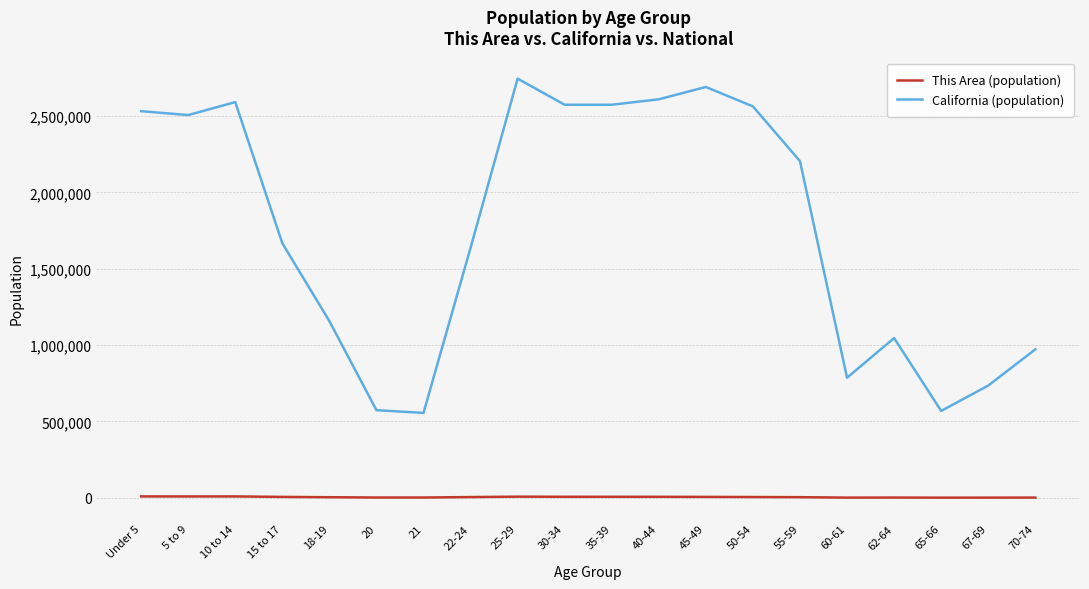

Is this an area chart (filled region under the line)?

No